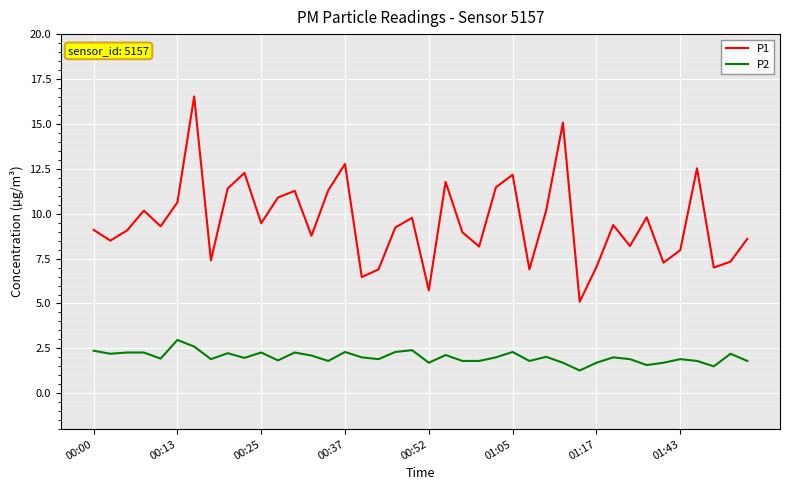

Which series has the widest spread of values?

P1